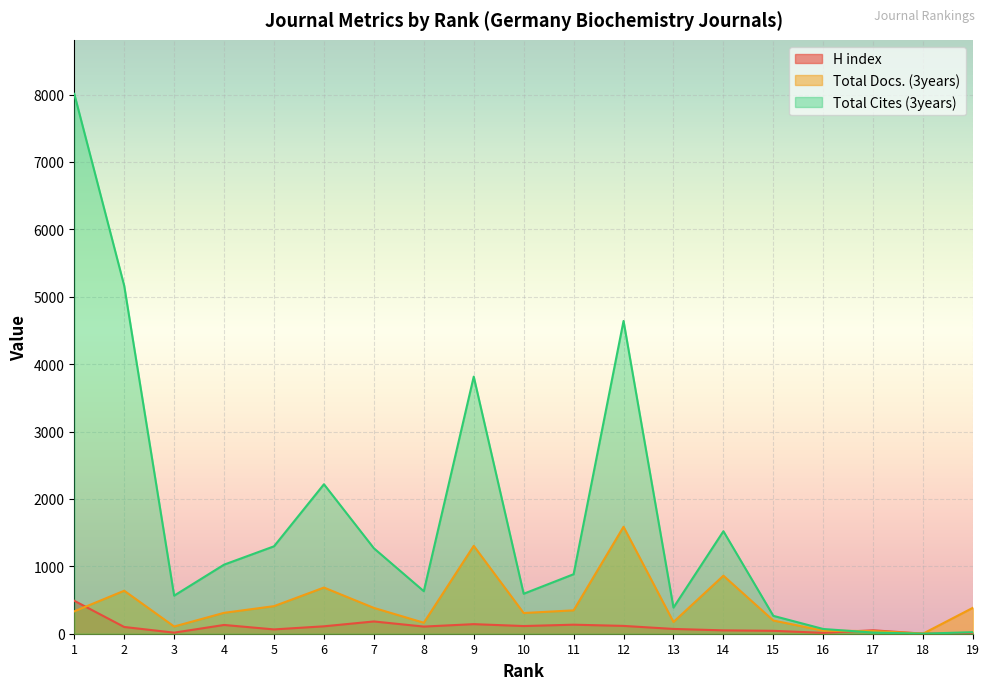

How many intersections are there between Total Docs. (3years) and Total Cites (3years)?

1